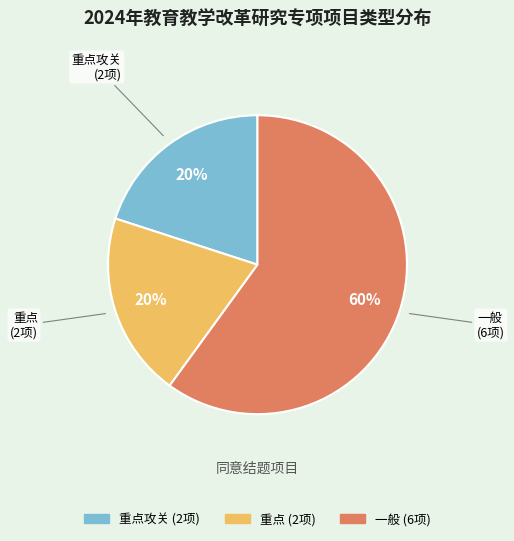

To the nearest percent, what is the average slice percentage?

33%